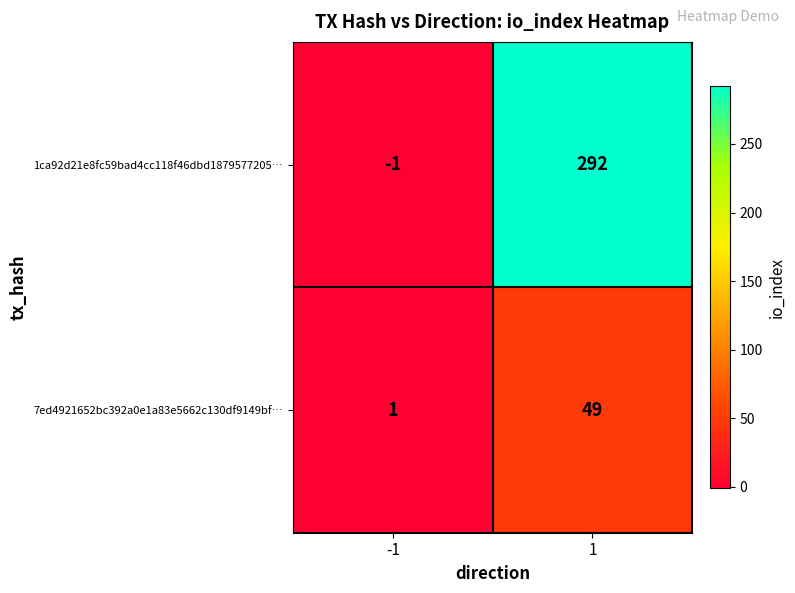

What is the sum of the 1ca92d21e8fc59bad4cc118f46dbd1879577205… values at -1 and 1?

291